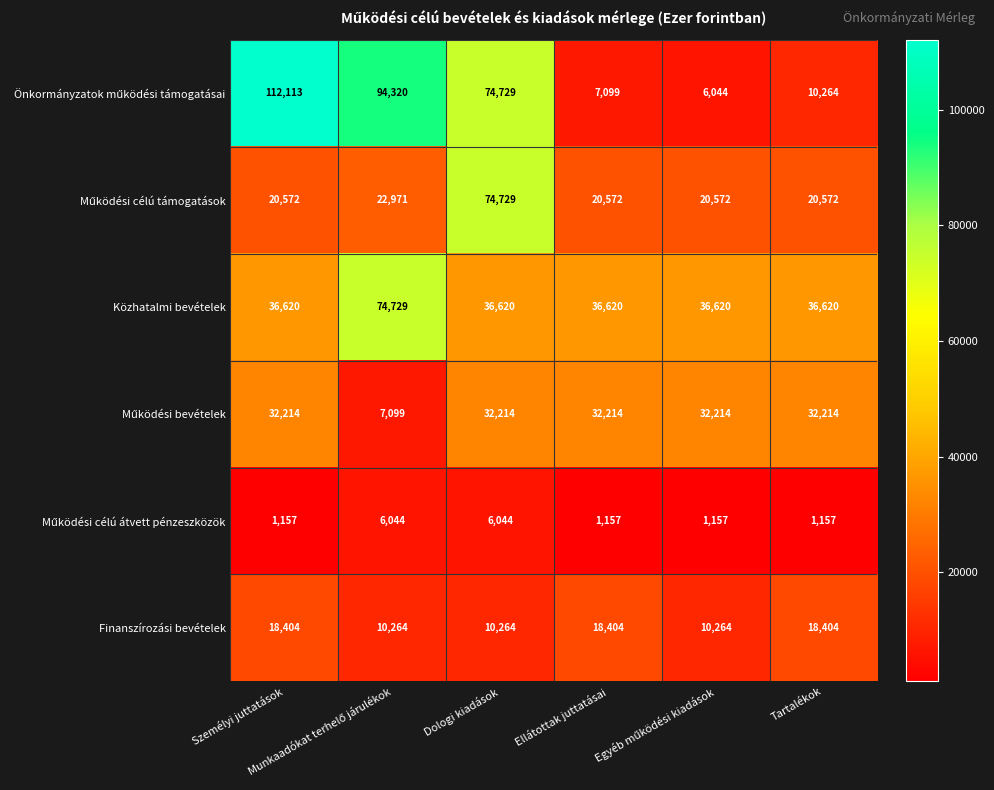

Count the Finanszírozási bevételek values in the range 10264 to 18404.

6